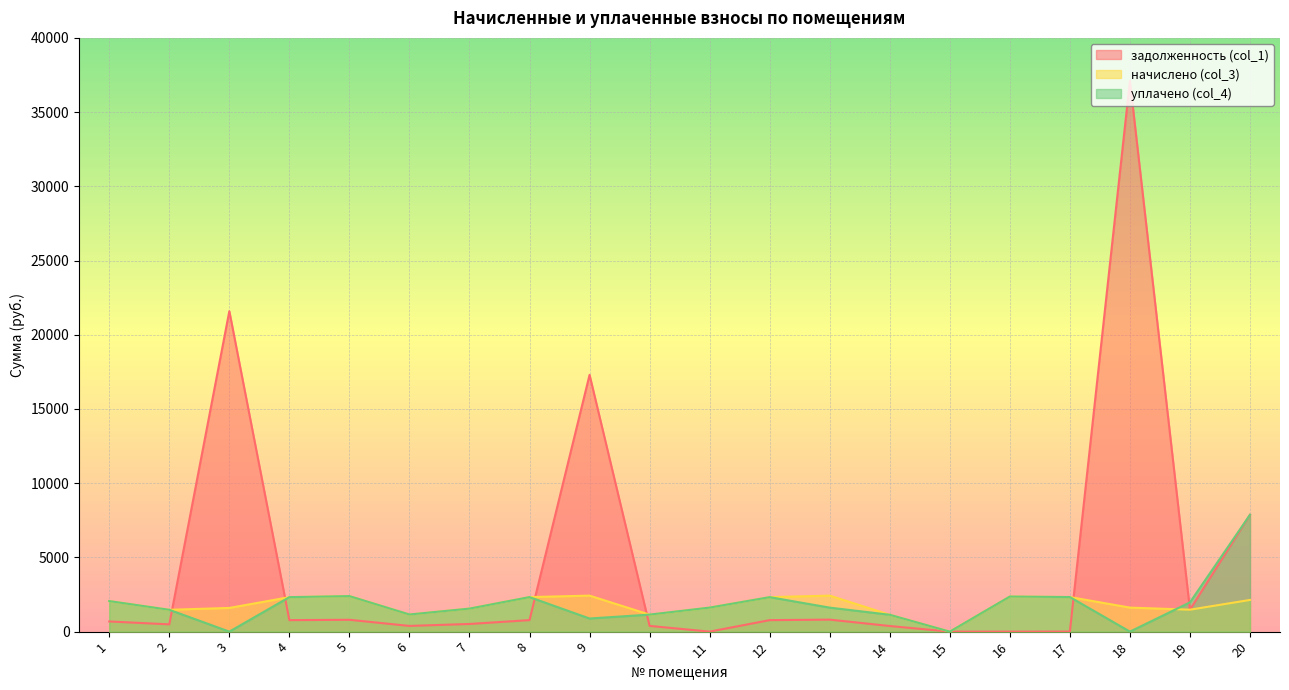

After their last crossing, which series has the higher values: задолженность (col_1) or уплачено (col_4)?

уплачено (col_4)